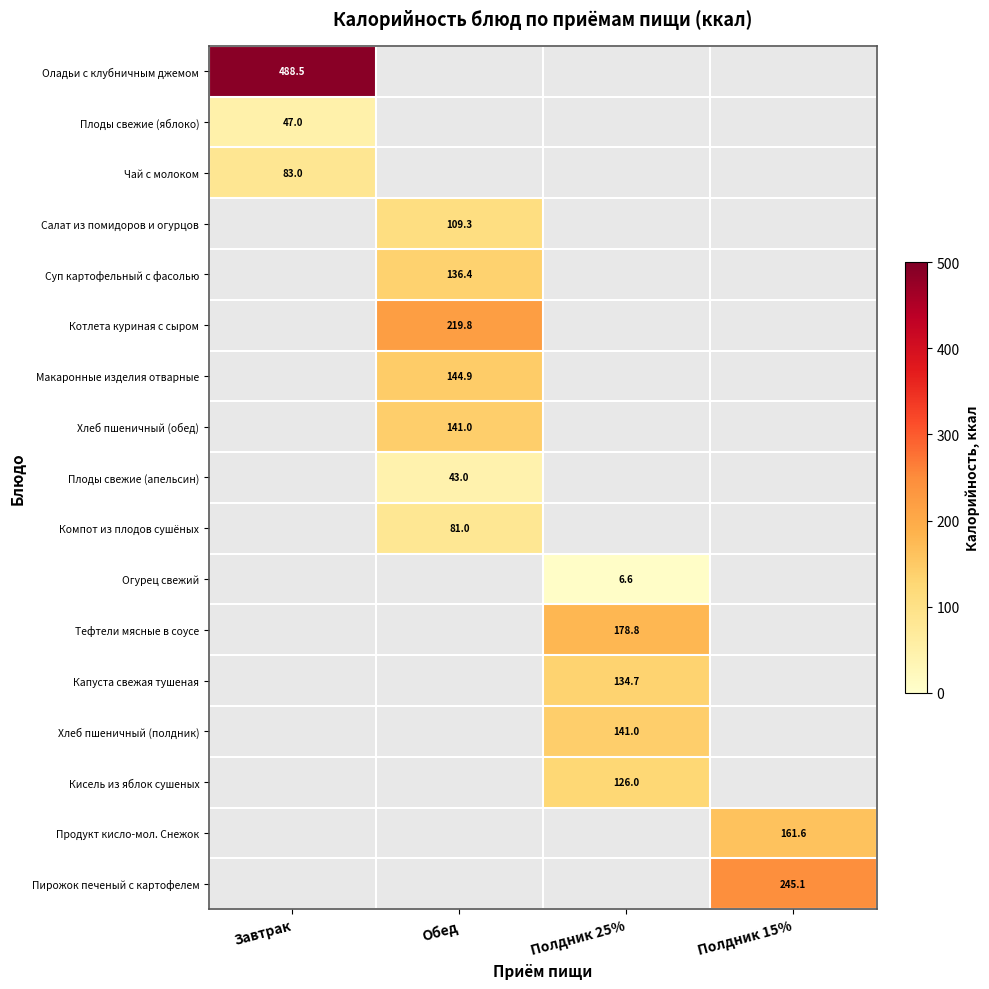

Between Обед and Полдник 25%, which is larger?

Полдник 25%